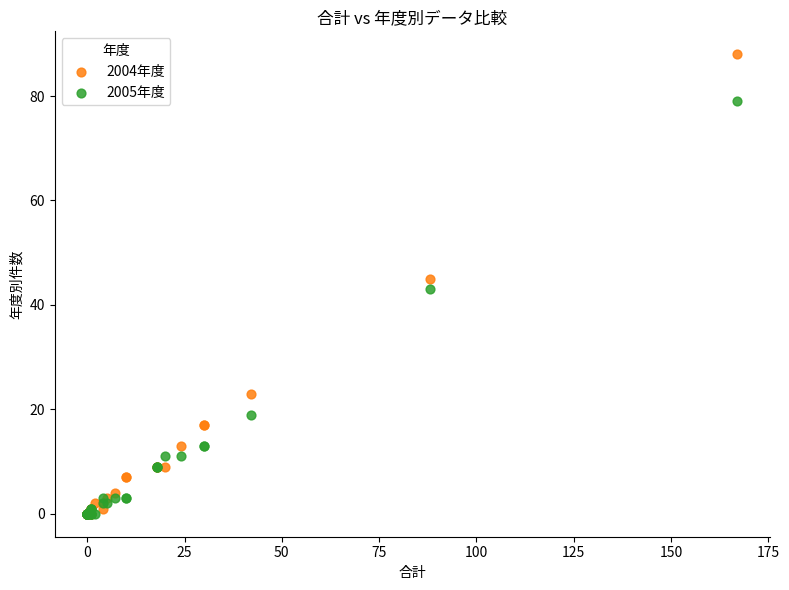

In the 2005年度 series, what Y value is closest to 39?

43